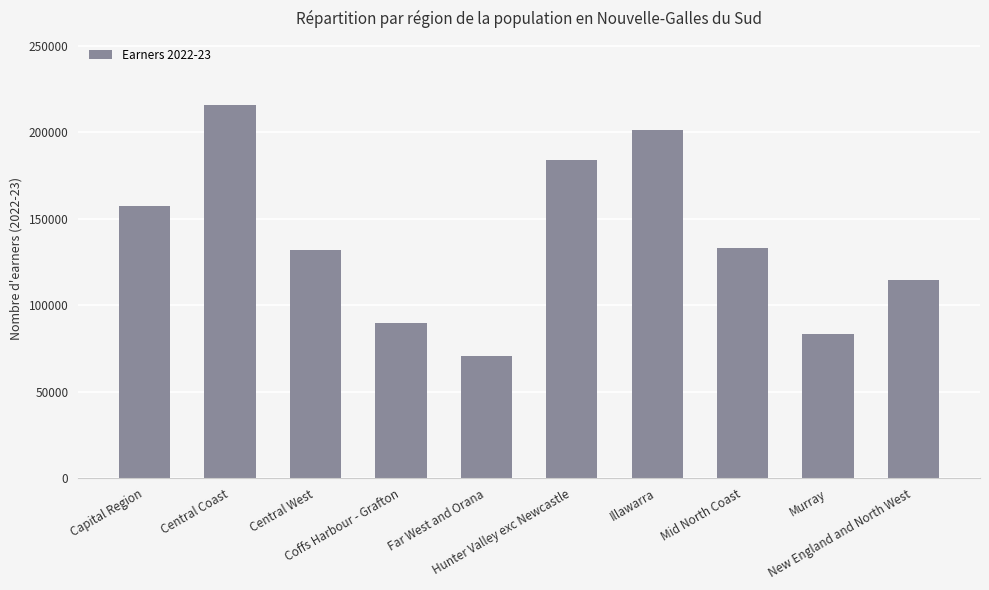

What is the sum of all values?

1381077